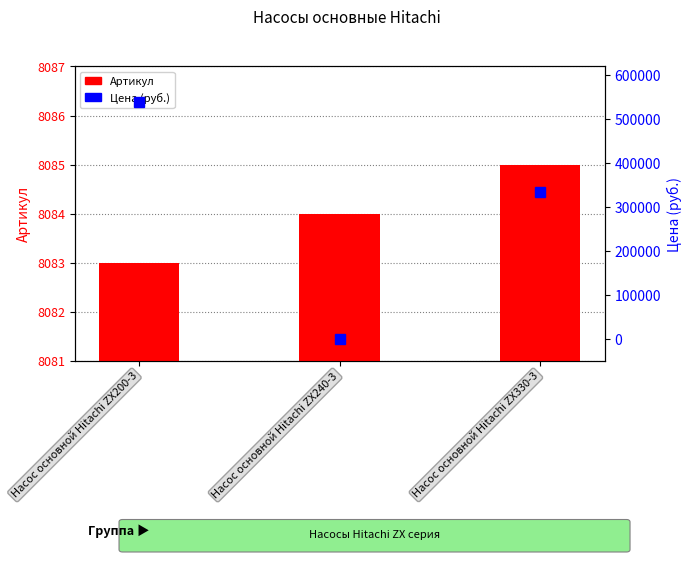

Which series changed the most between Насос основной Hitachi ZX240-3 and Насос основной Hitachi ZX330-3?

Цена (руб.)